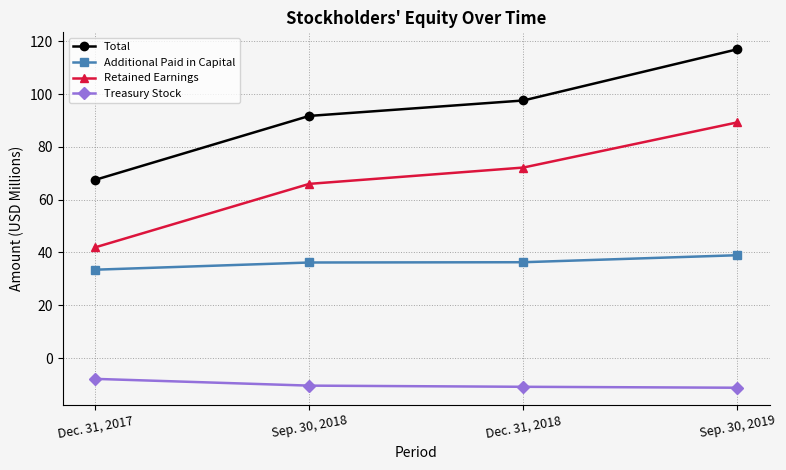

What position from the left is Sep. 30, 2019?

4